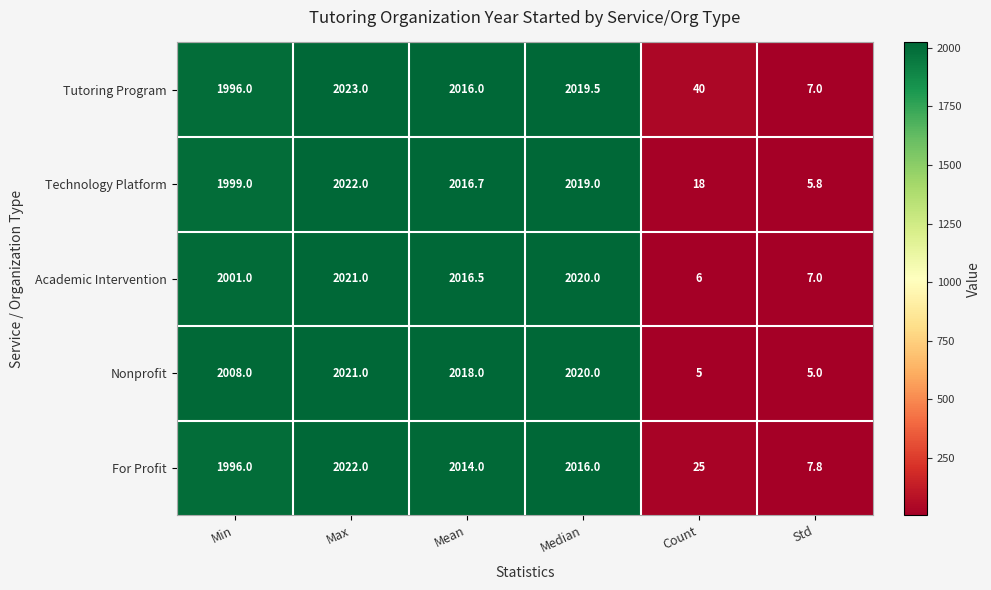

What is the sum of the Academic Intervention values at Max and Mean?

4037.5